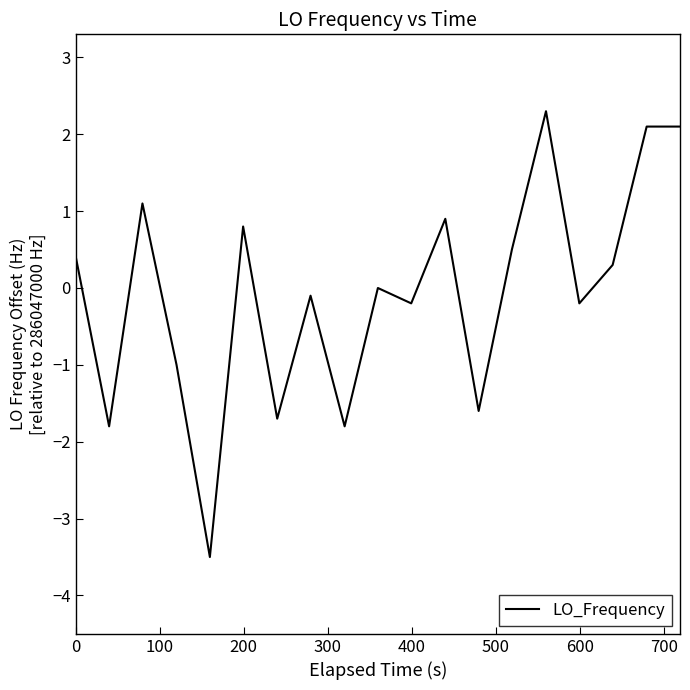

What is the smallest value displayed?

-3.5